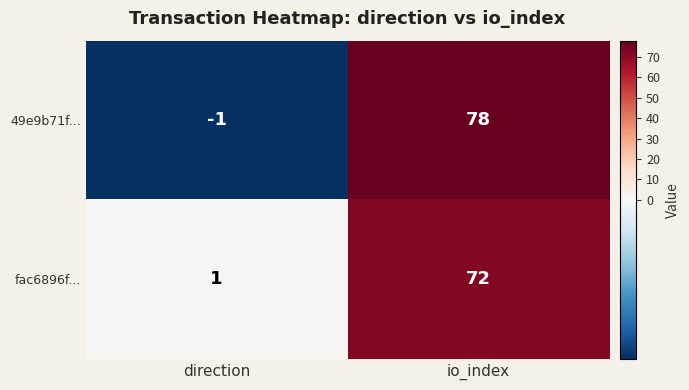

Which series has the widest spread of values?

49e9b71f...